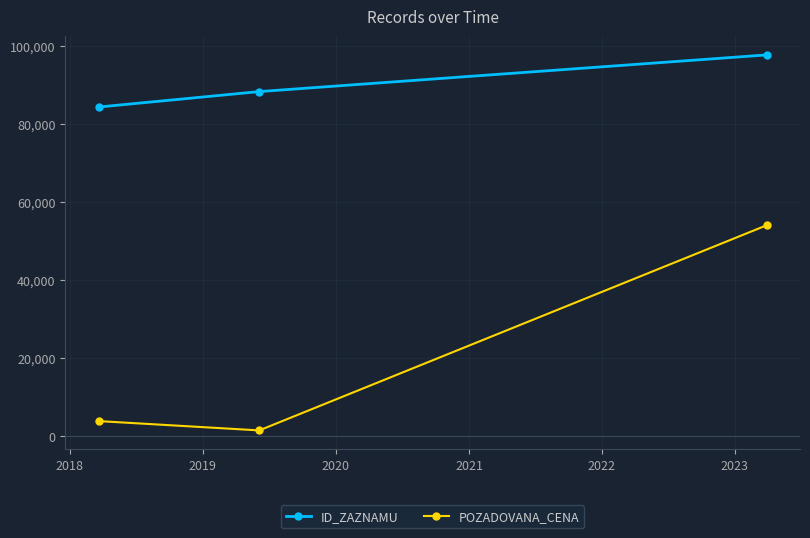

Which series has the widest spread of values?

POZADOVANA_CENA